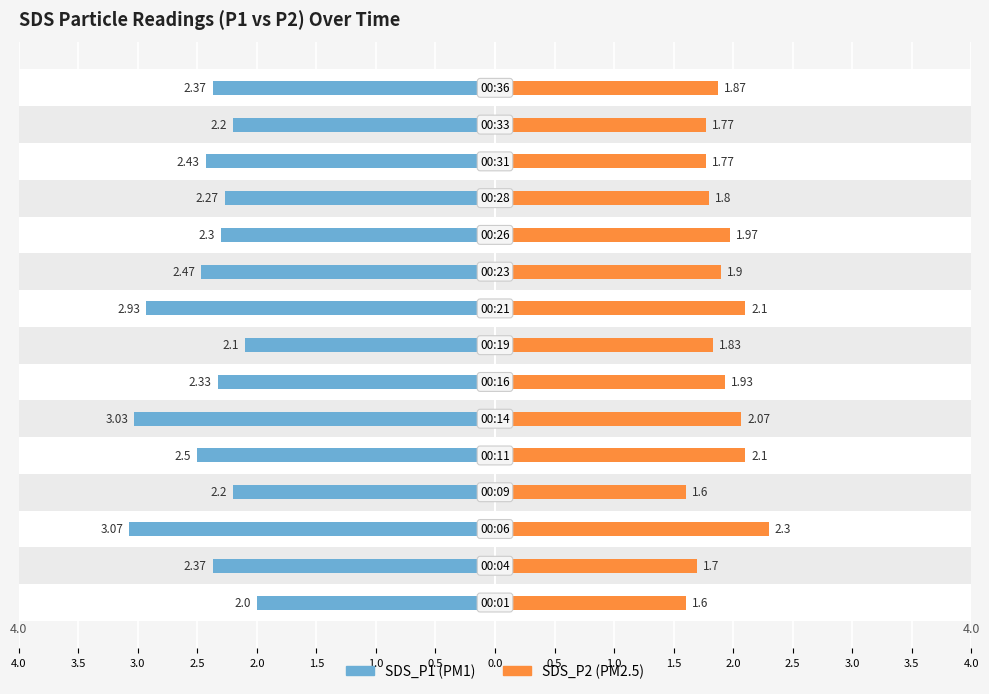

At how many categories does at least one series exceed -2?

15